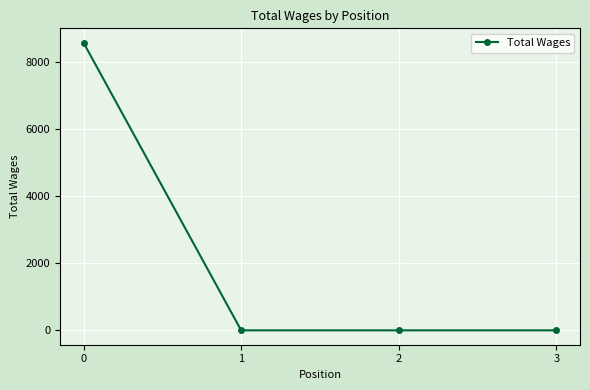

Count the values in the range 0 to 8580.

4